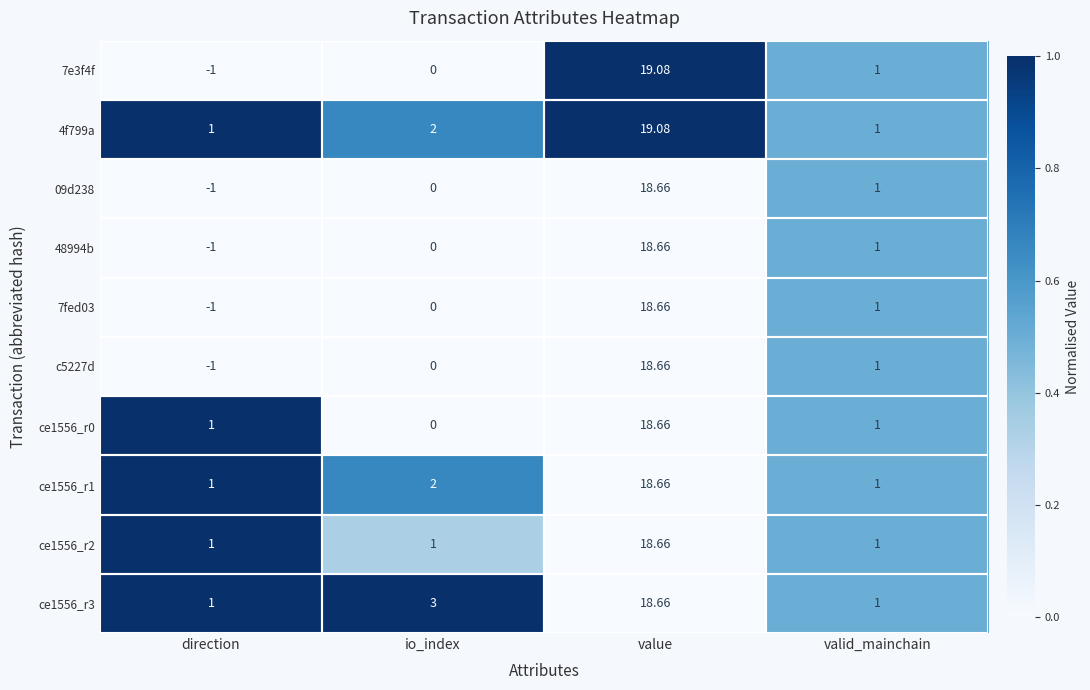

Which label corresponds to the largest value in the chart?

value